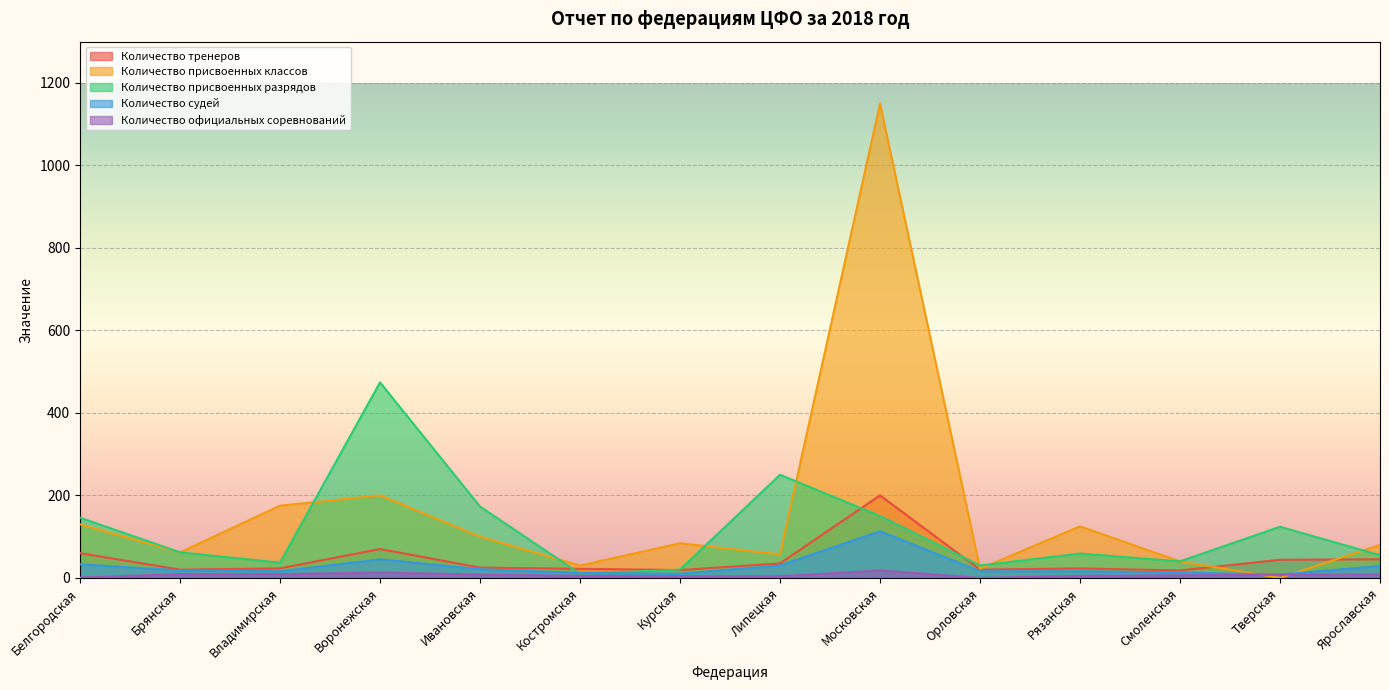

Is it true that Количество присвоенных классов equals 130 at Белгородская?

True